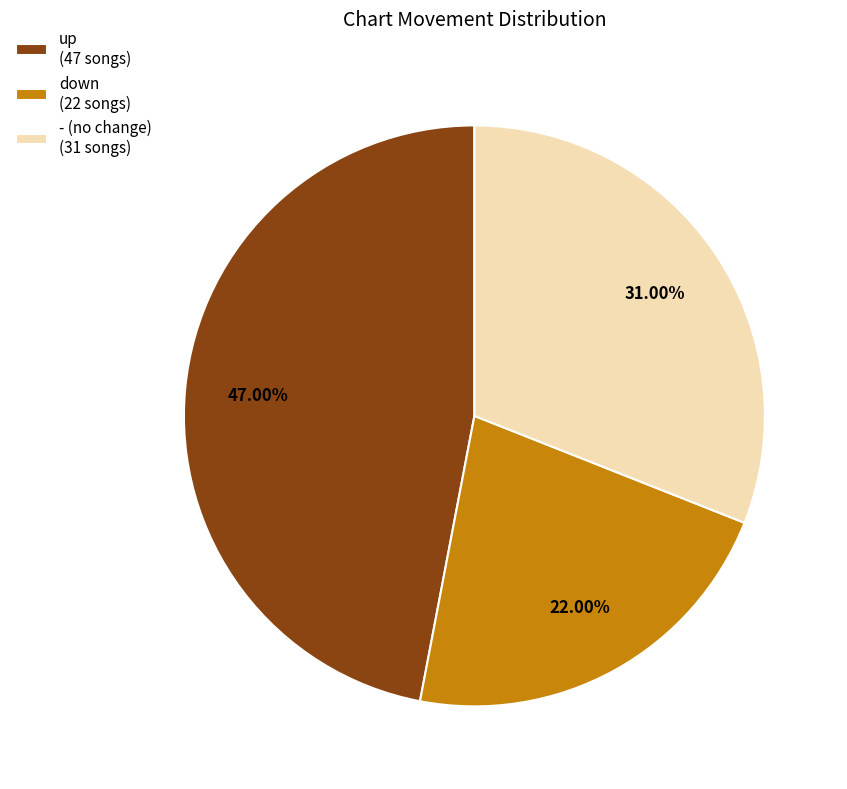

Is there a majority slice in this chart?

No